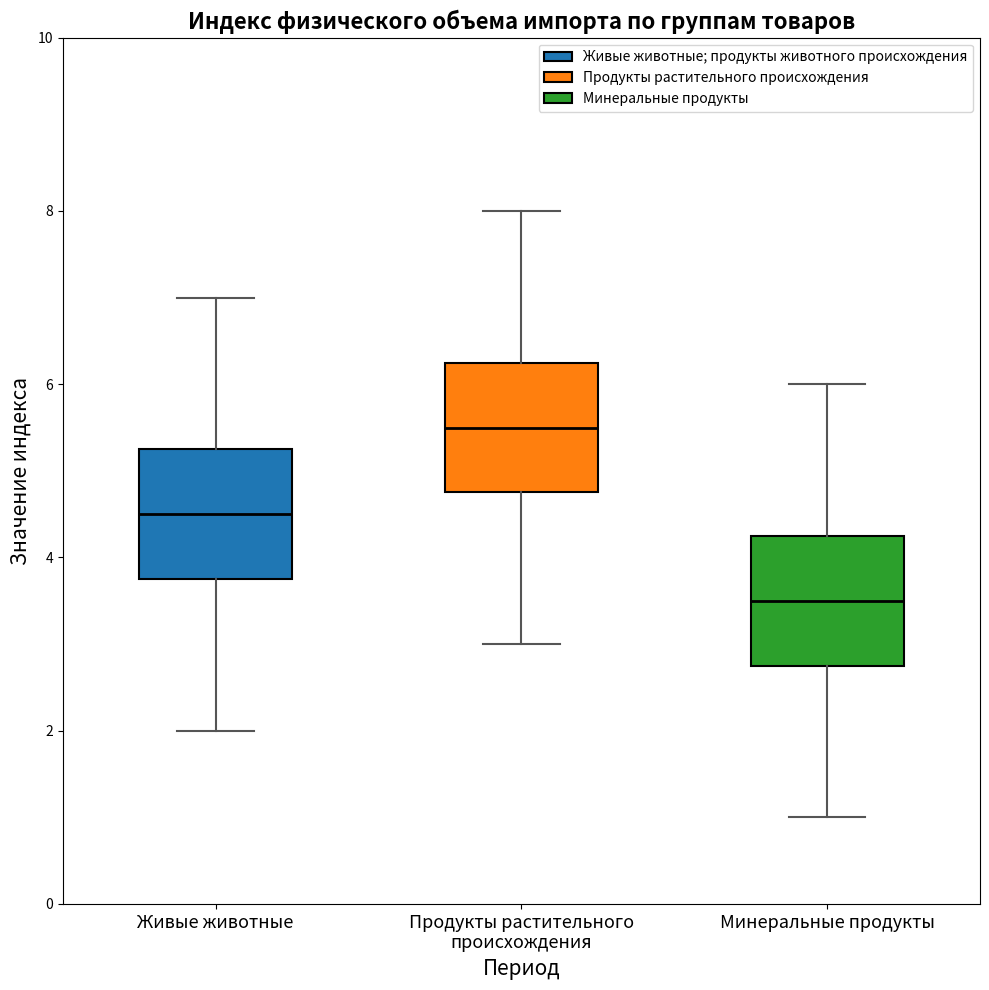

Reading left to right, transcribe this box plot: for each box, give where its median line is, the range the box spans, and where its two whiskers end, as read against the y-axis. The values are not printed on the chart, so give them approximately, as read against the axis.

Живые животные: median 4.6, box 3.8 to 5.2, whiskers 2.0 to 7.0
Продукты растительного происхождения: median 5.6, box 4.8 to 6.2, whiskers 3.0 to 8.0
Минеральные продукты: median 3.6, box 2.8 to 4.2, whiskers 1.0 to 6.0